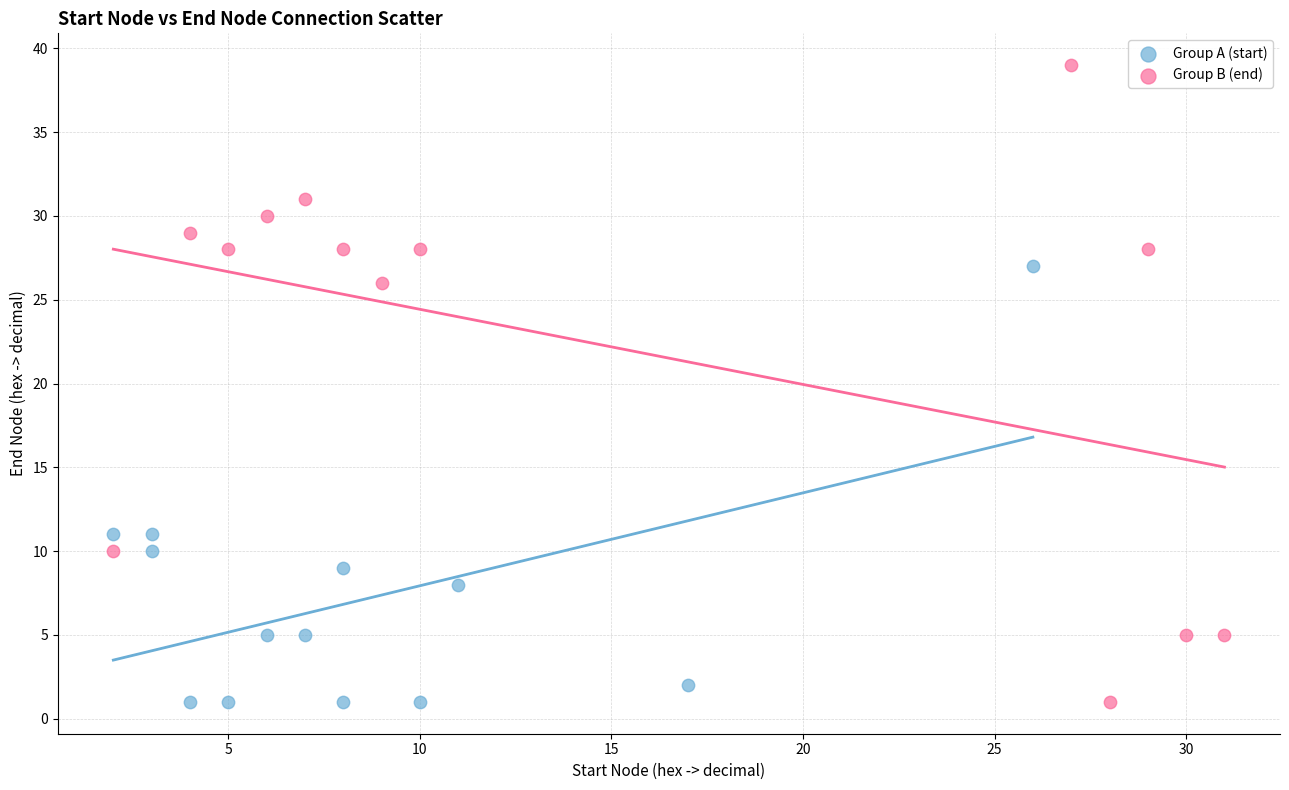

Which series contains the highest Y value?

Group B (end)